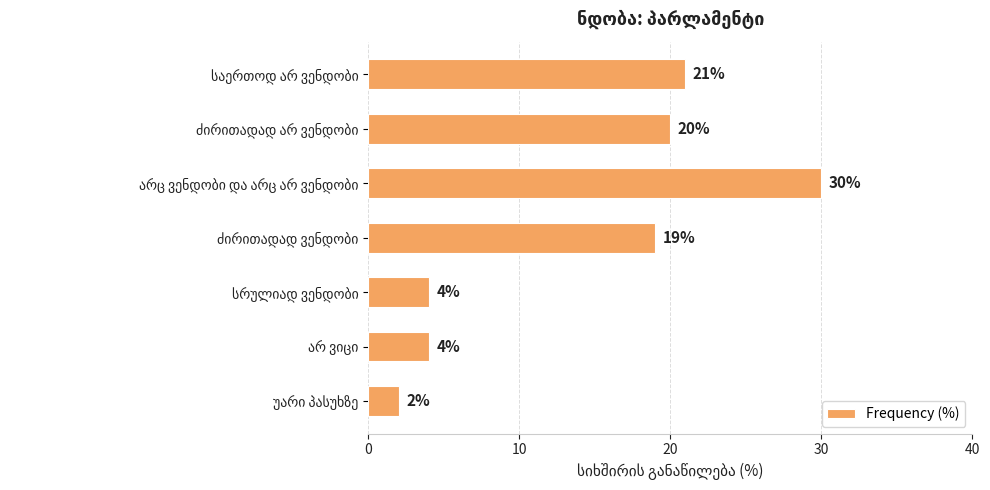

What is the value of the 4th bar from the top?

19